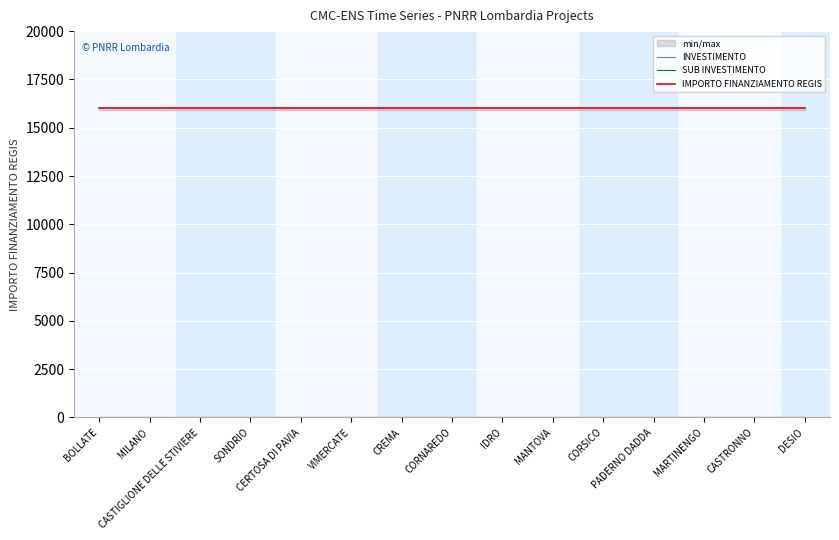

What position from the right is CERTOSA DI PAVIA?

11